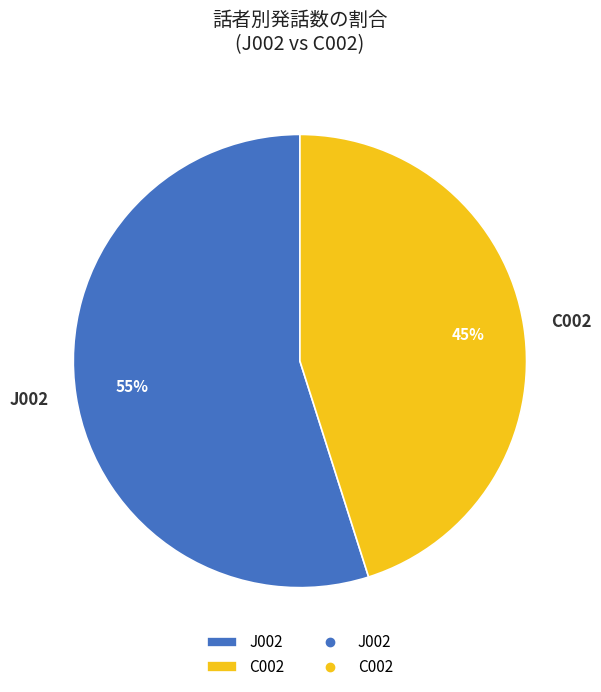

How many segments does this pie chart have?

2